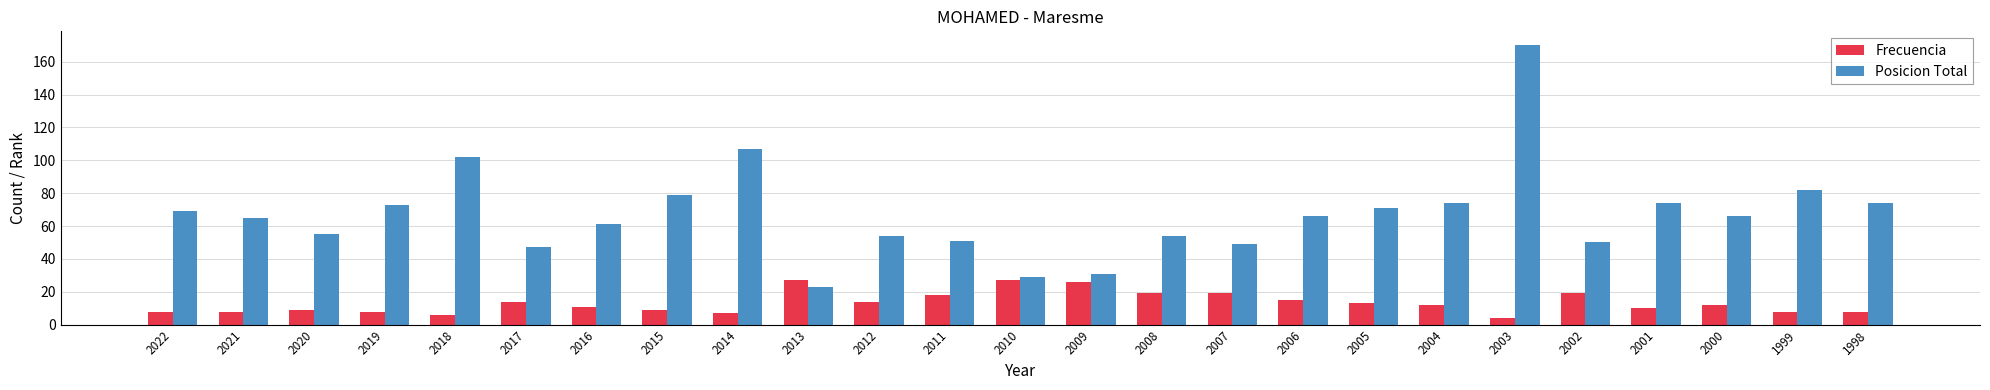

What is the maximum value for Posicion Total?

170